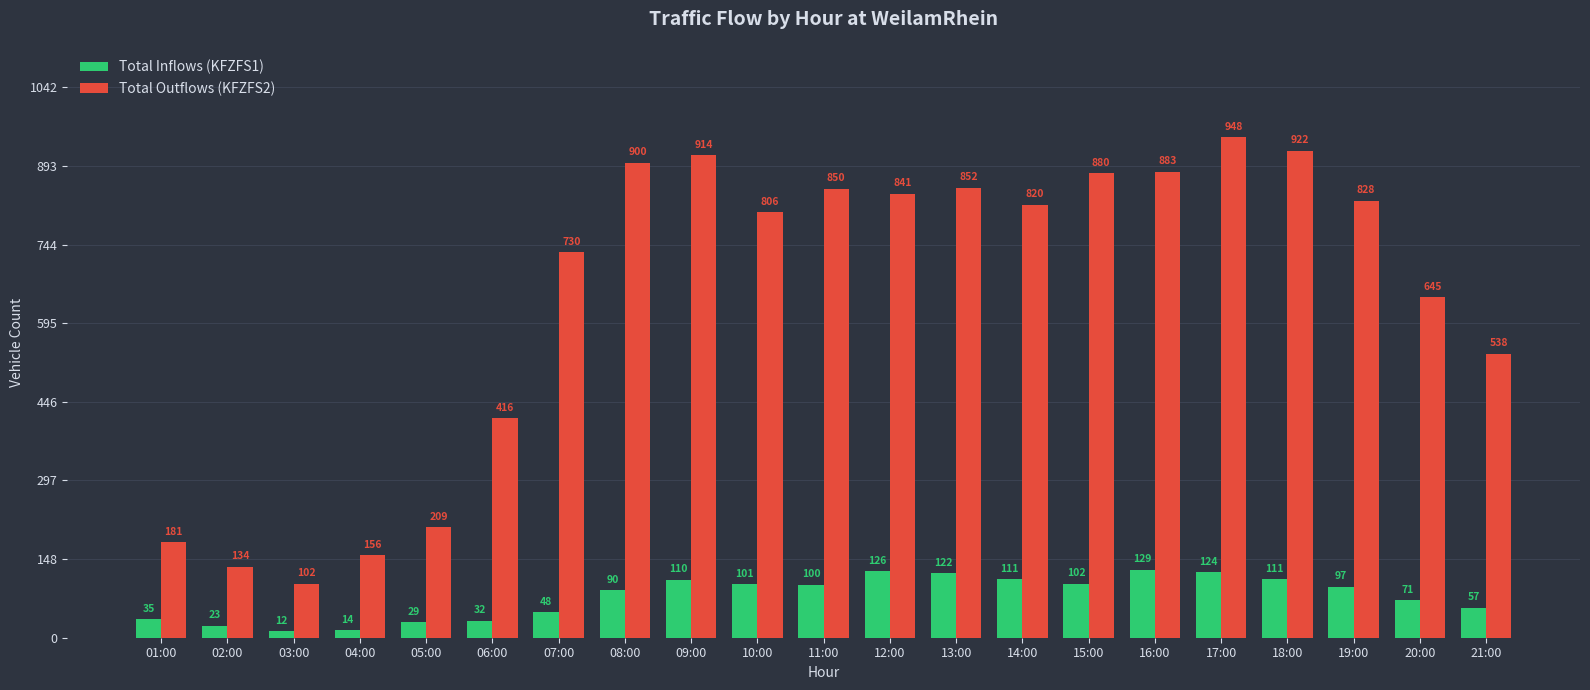

What is the difference between the second highest and minimum values in the Total Inflows (KFZFS1) series?

114